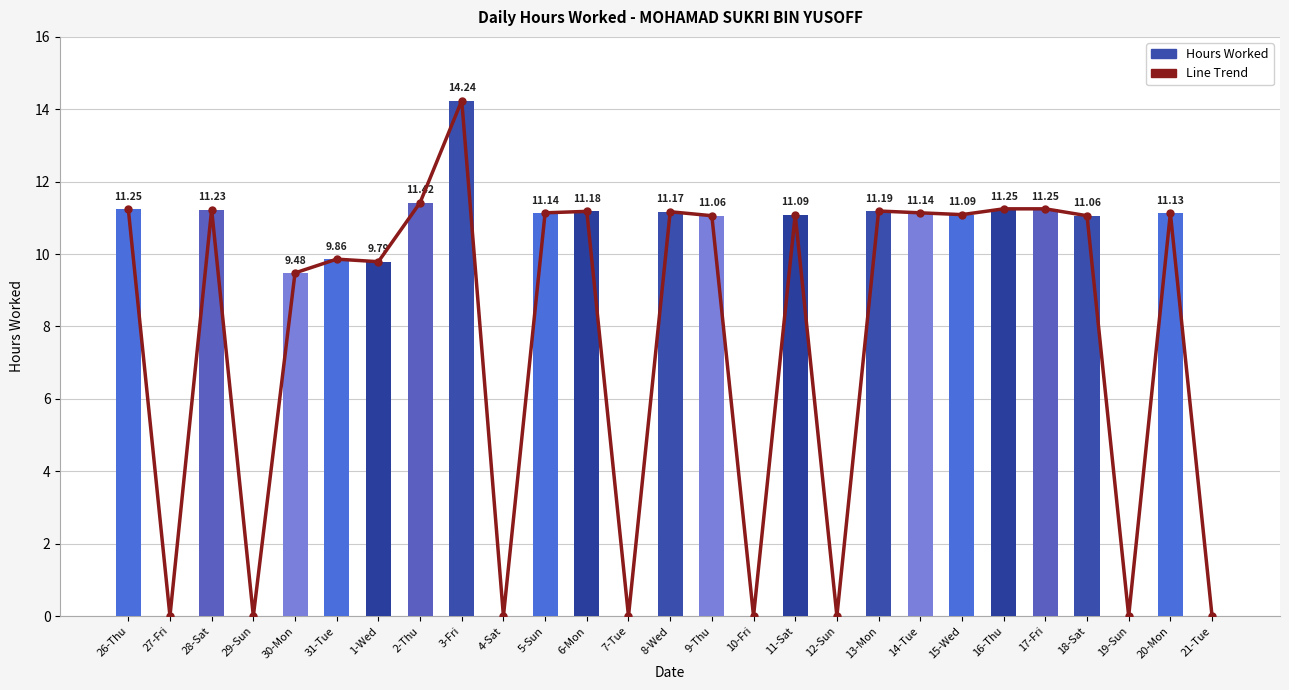

Rank the series at 14-Tue from highest to lowest value.

Line Trend, Hours Worked